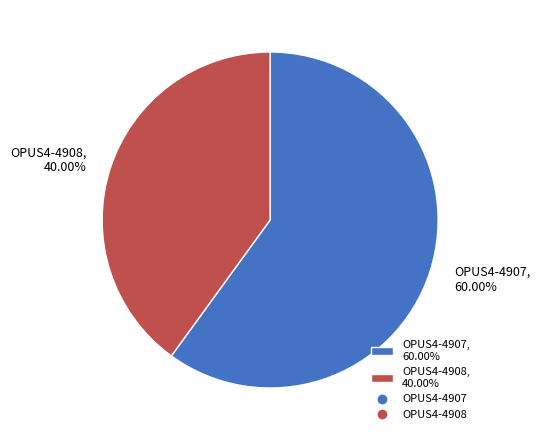

Do OPUS4-4908, 40.00% and OPUS4-4907, 60.00% together represent more than half of the pie?

Yes